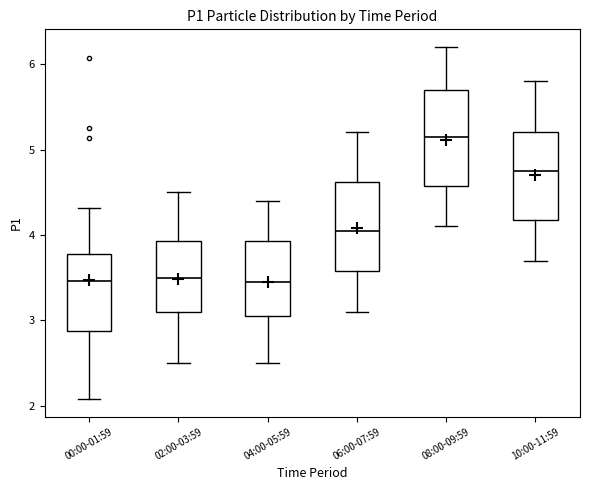

Reading left to right, read every box against the y-axis: the position of its median line, the range the box covers, and the ends of its whiskers. The values are not printed on the chart, so give them approximately, as read against the axis.

00:00-01:59: median 3.5, box 2.9 to 3.8, whiskers 2.1 to 4.3
02:00-03:59: median 3.5, box 3.1 to 3.9, whiskers 2.5 to 4.5
04:00-05:59: median 3.5, box 3.1 to 3.9, whiskers 2.5 to 4.4
06:00-07:59: median 4.1, box 3.6 to 4.6, whiskers 3.1 to 5.2
08:00-09:59: median 5.2, box 4.6 to 5.7, whiskers 4.1 to 6.2
10:00-11:59: median 4.8, box 4.2 to 5.2, whiskers 3.7 to 5.8